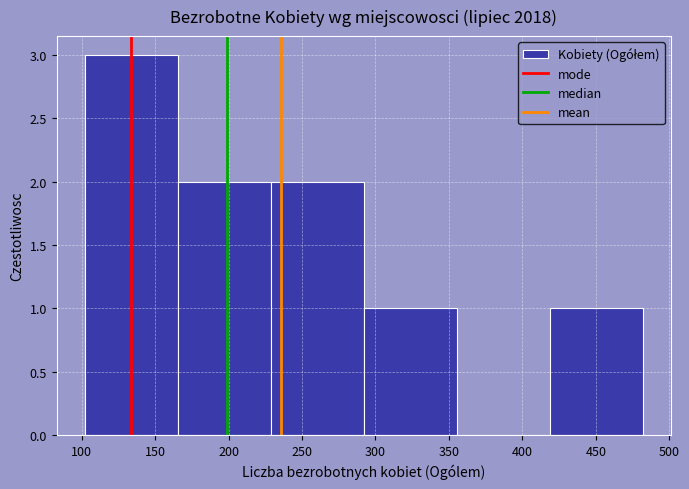

Reading left to right, list every bar in this chart as the range it spans on the x-axis followed by its height. Neither the bar edges nor the heights are printed on the chart, so give them approximately, as read against the axes.

100 to 165: 3
165 to 230: 2
230 to 290: 2
290 to 355: 1
355 to 420: 0
420 to 480: 1